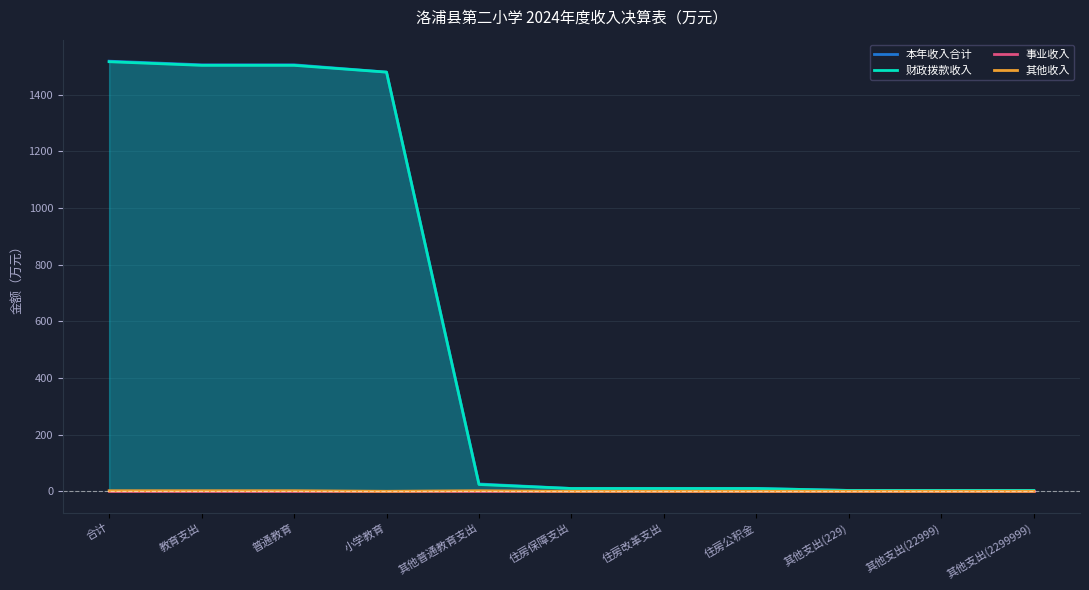

List the series in order of their peak value, lowest first.

事业收入, 其他收入, 财政拨款收入, 本年收入合计